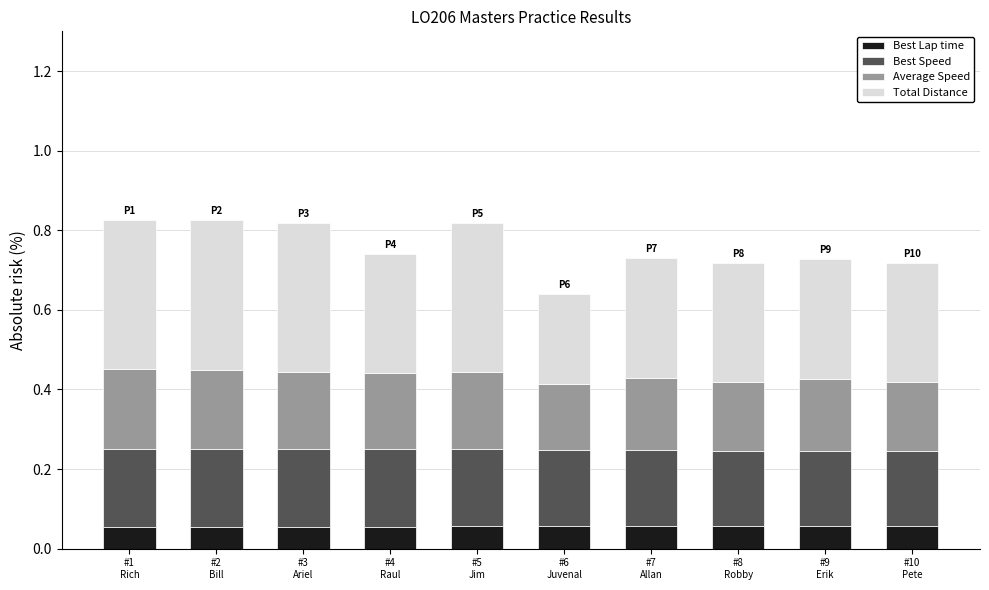

How many Best Lap time values are between 0 and 1?

10